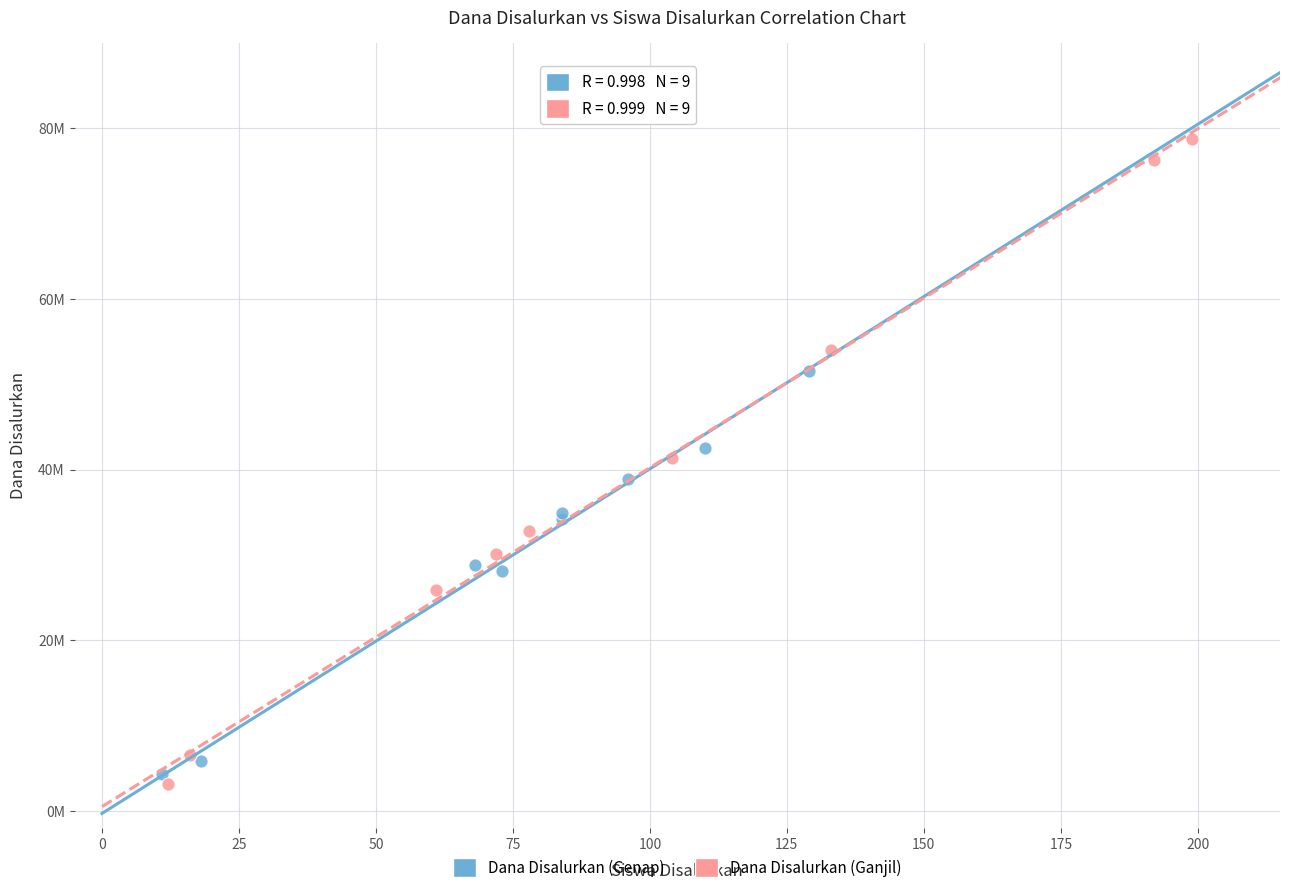

Which series contains the lowest Y value?

Dana Disalurkan (Ganjil)